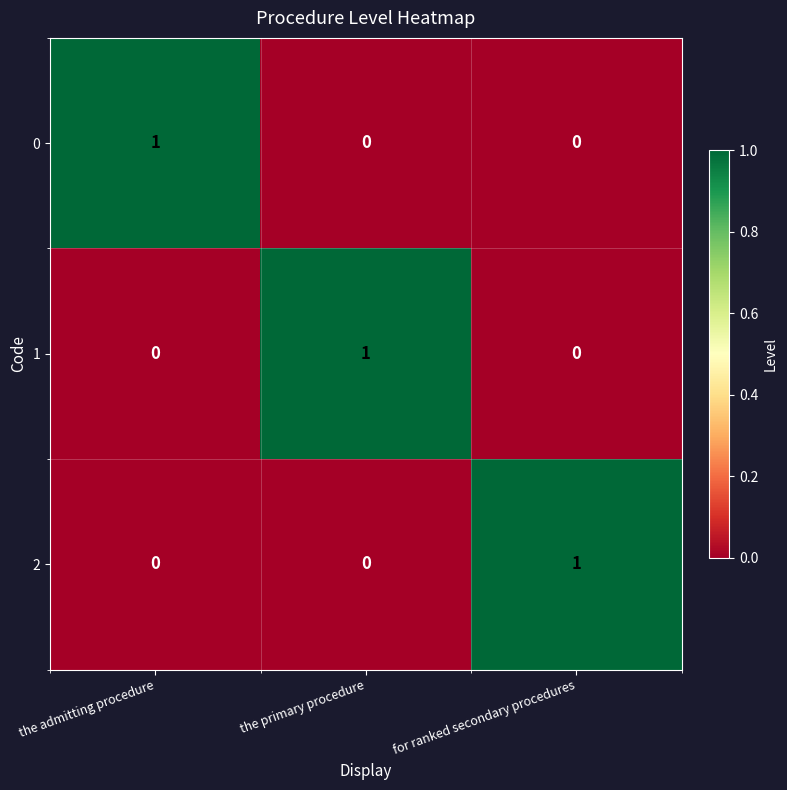

Count the 2 values in the range 0 to 1.

3